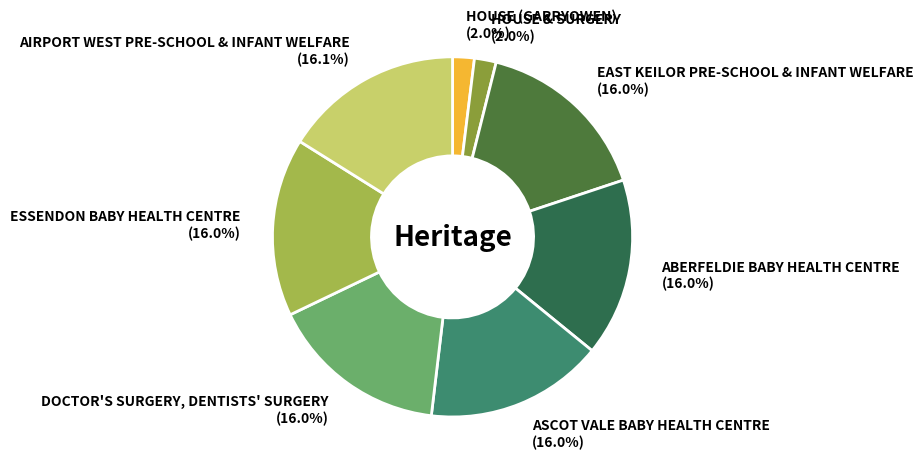

True or false: DOCTOR'S SURGERY, DENTISTS' SURGERY accounts for 16% of the total.

True